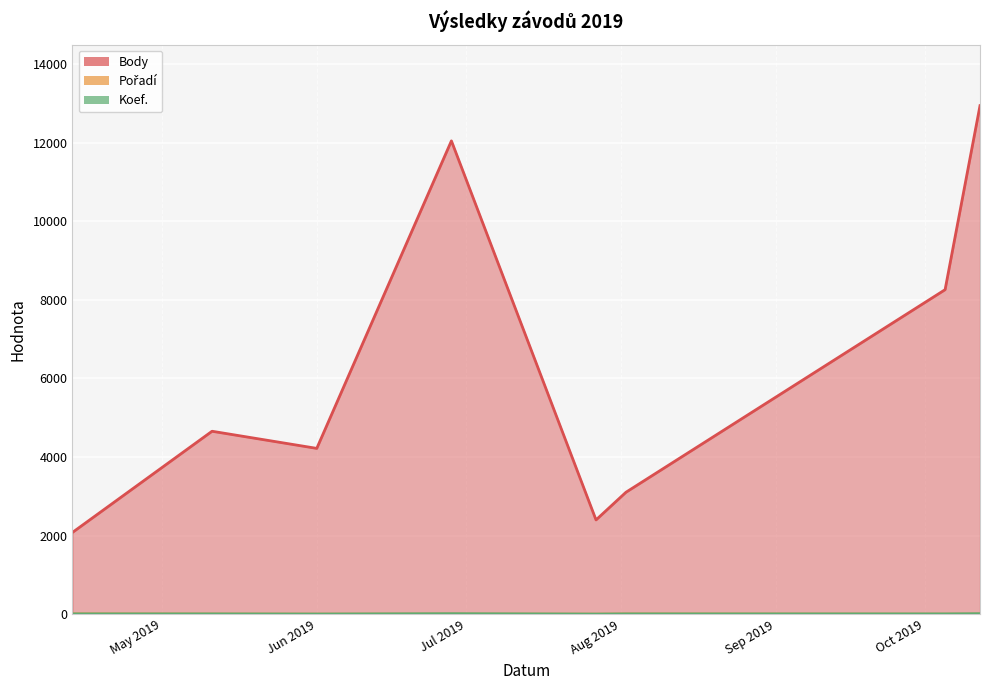

Which series has the largest total across all categories?

Body